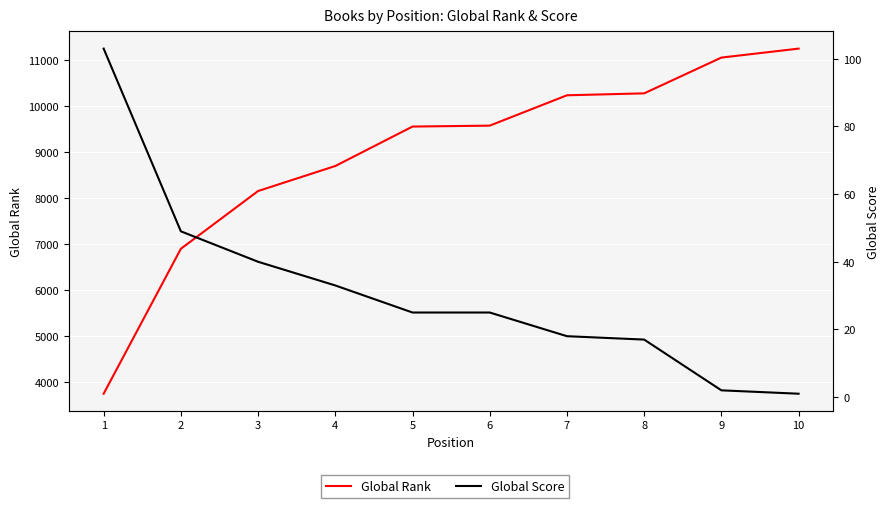

True or false: Global Rank has a value of 18381 at 7.

False